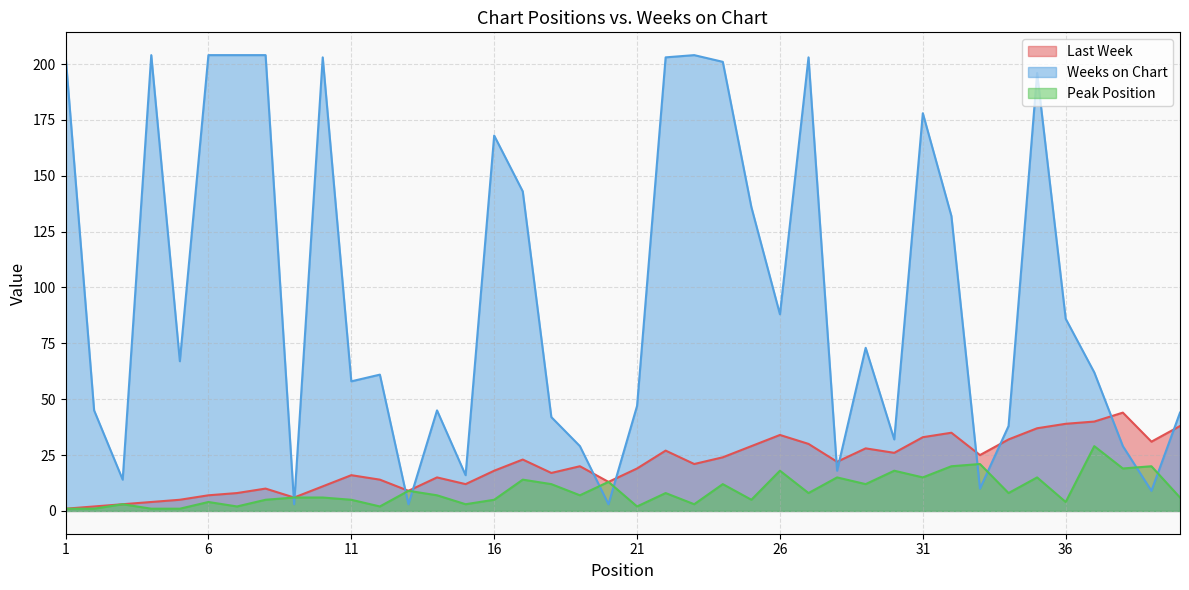

After their last crossing, which series has the higher values: Weeks on Chart or Peak Position?

Weeks on Chart